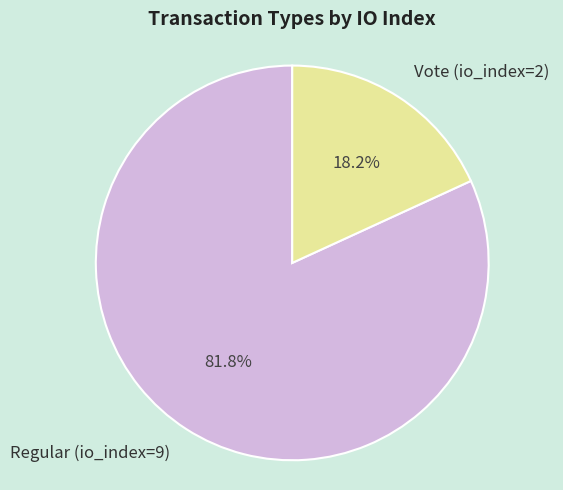

Between Regular (io_index=9) and Vote (io_index=2), which is larger?

Regular (io_index=9)